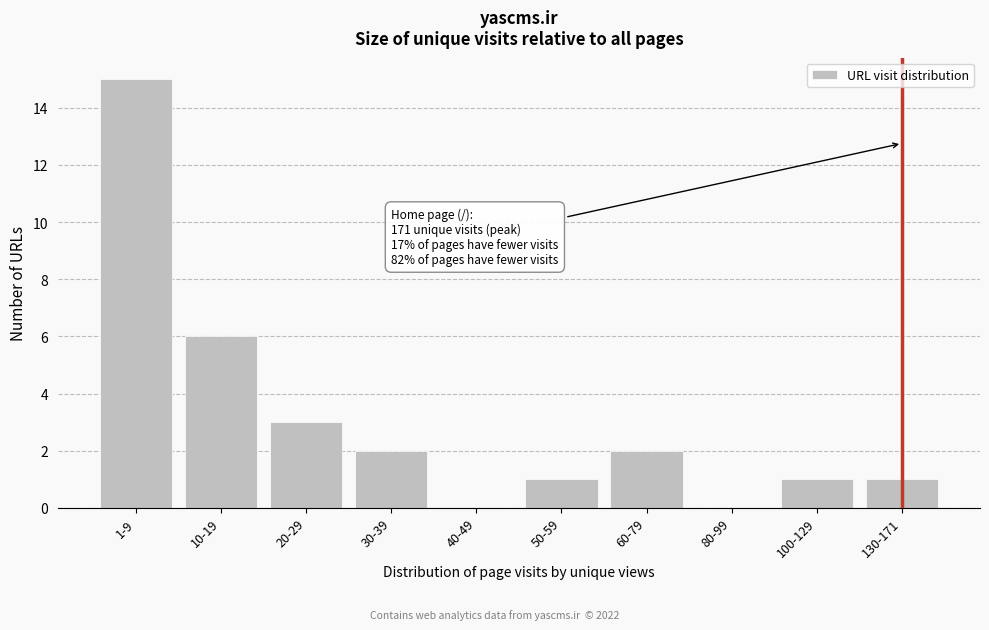

Where is the data nearest to the value 7?

10-19